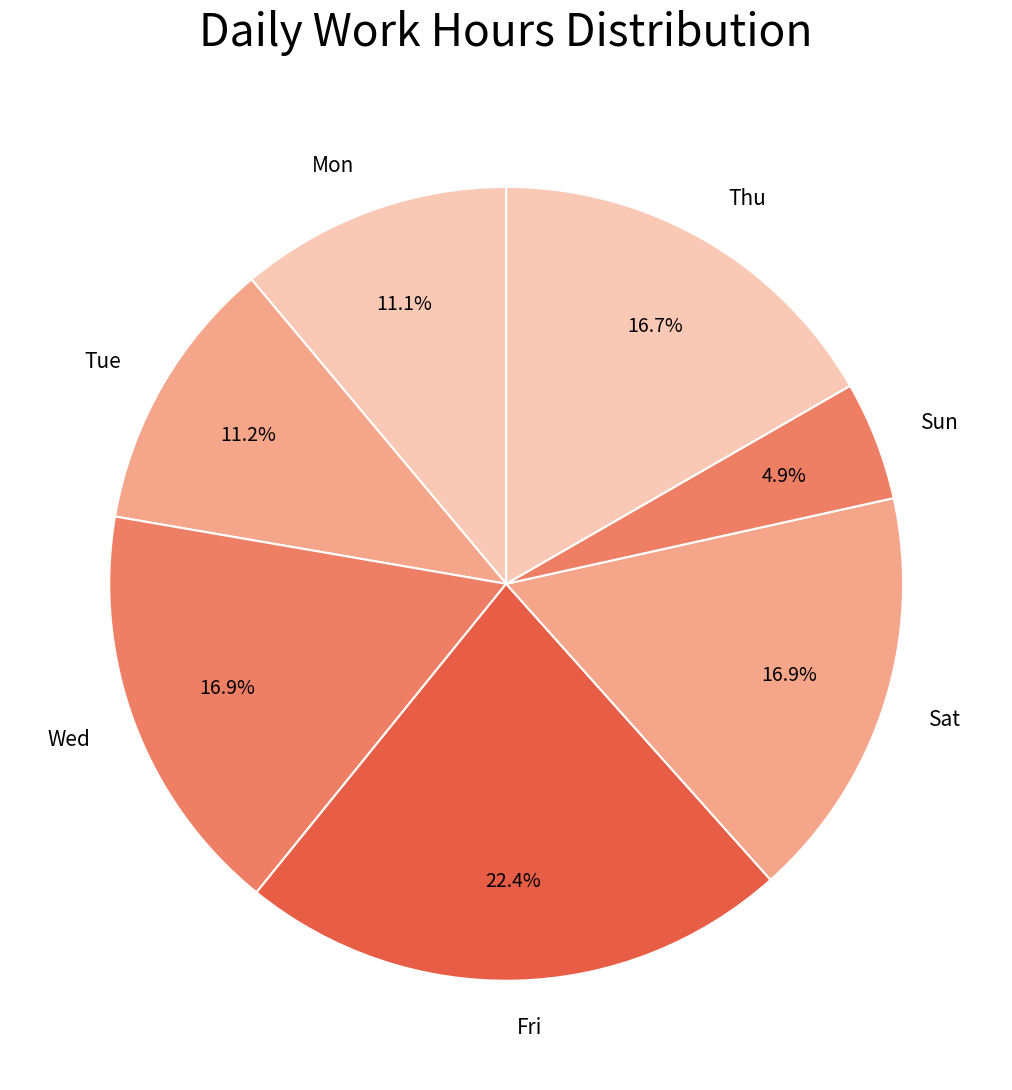

What portion of the pie excludes Wed?

83.1%